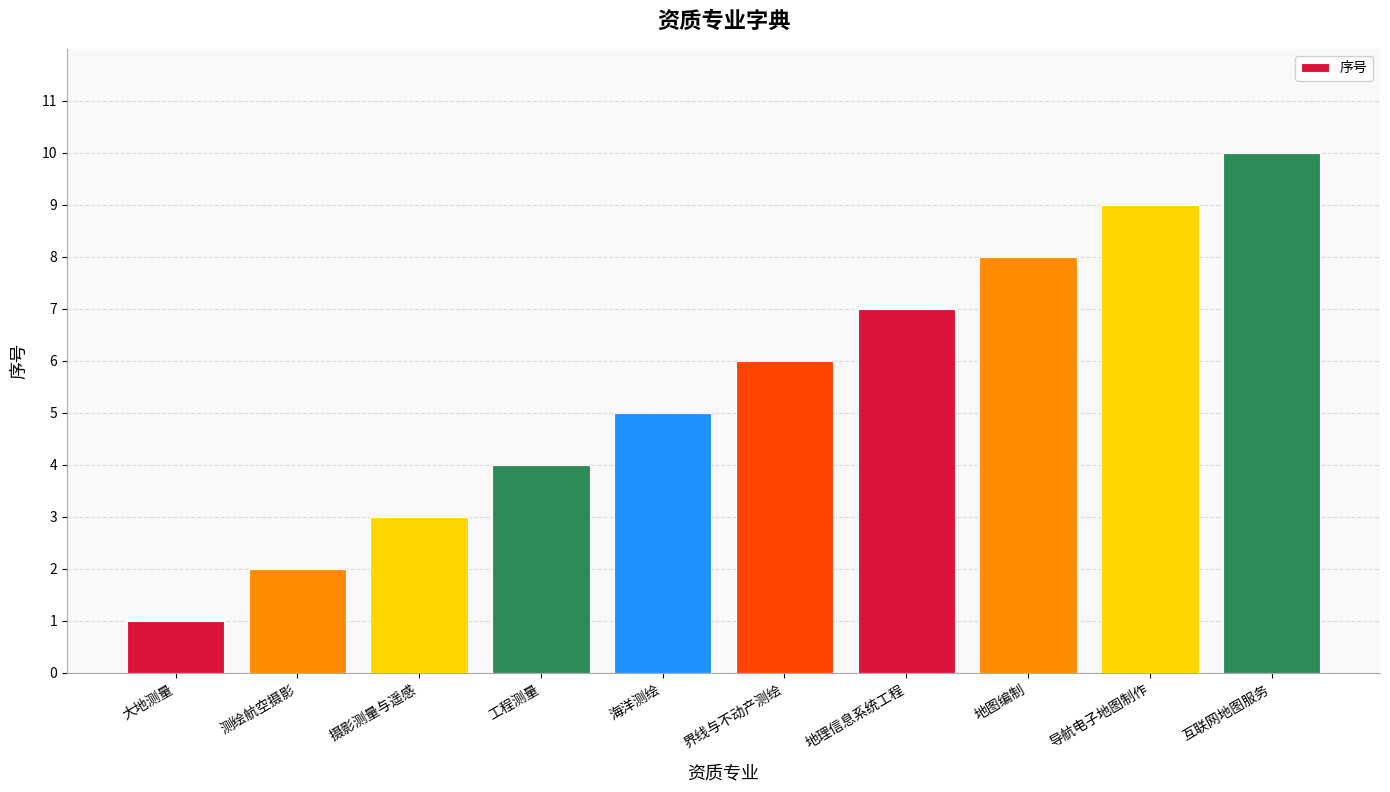

What is the difference between the maximum and minimum values?

9